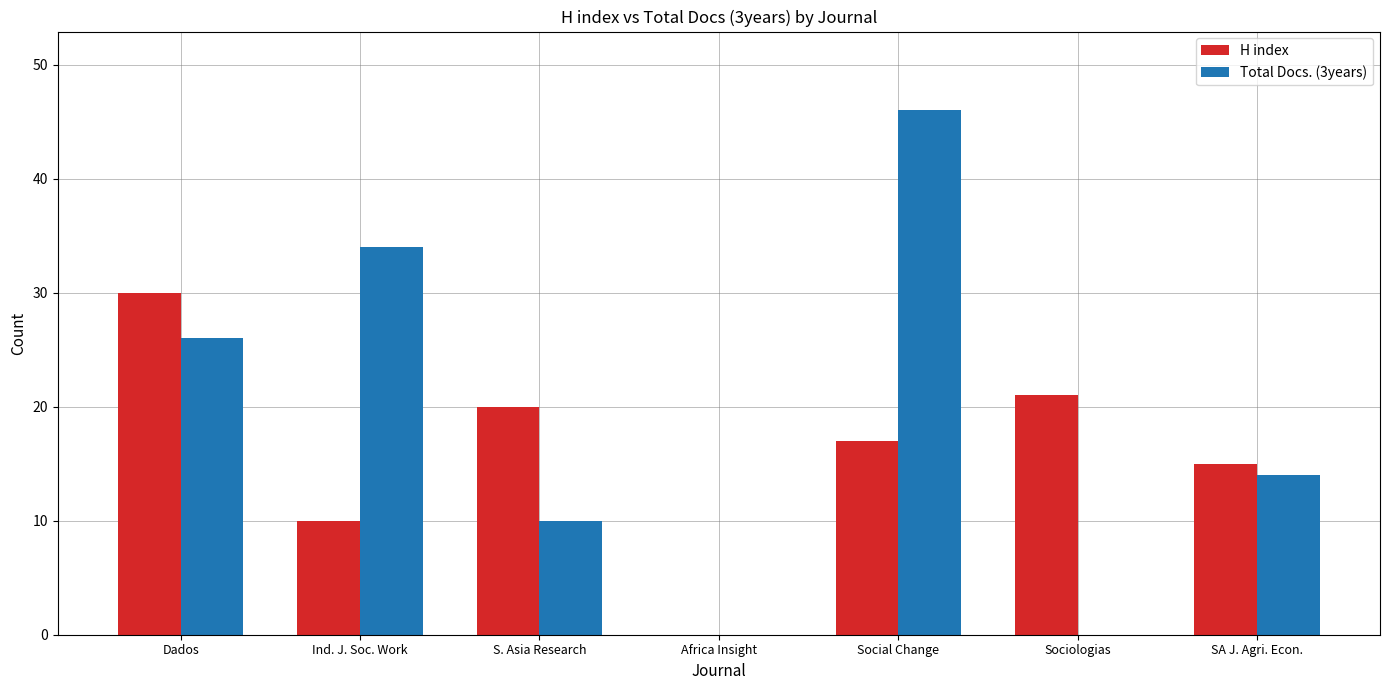

Is it true that Total Docs. (3years) equals 7 at SA J. Agri. Econ.?

False